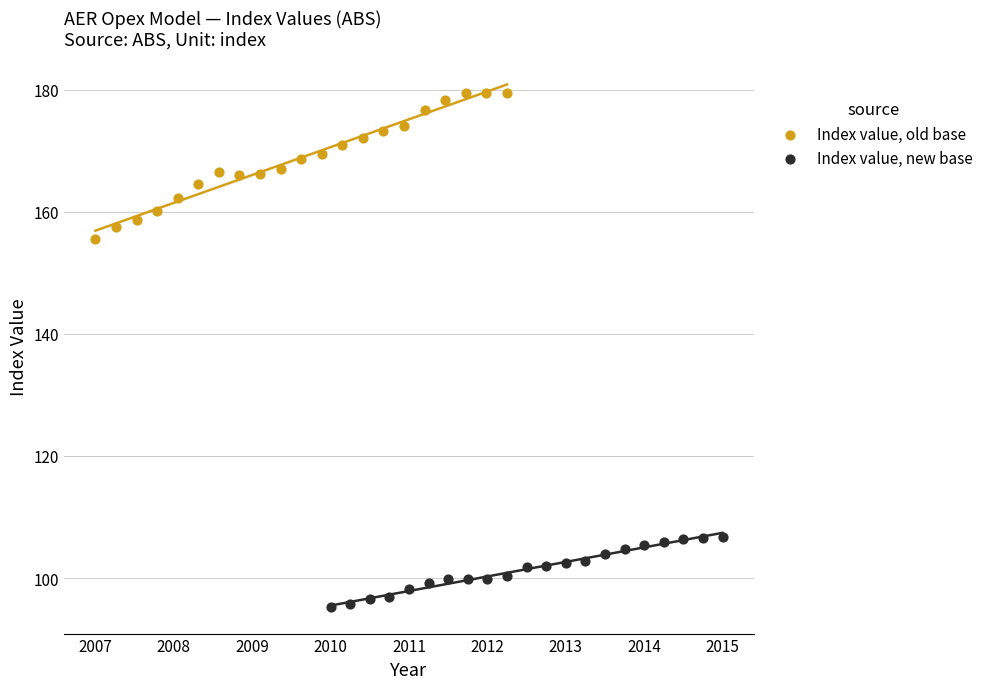

Which series reaches the minimum Y coordinate?

Index value, new base